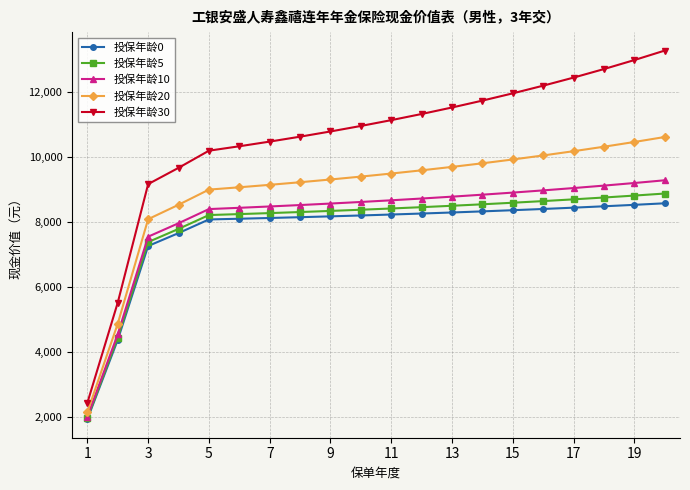

What is the minimum value shown in the chart?

1918.6